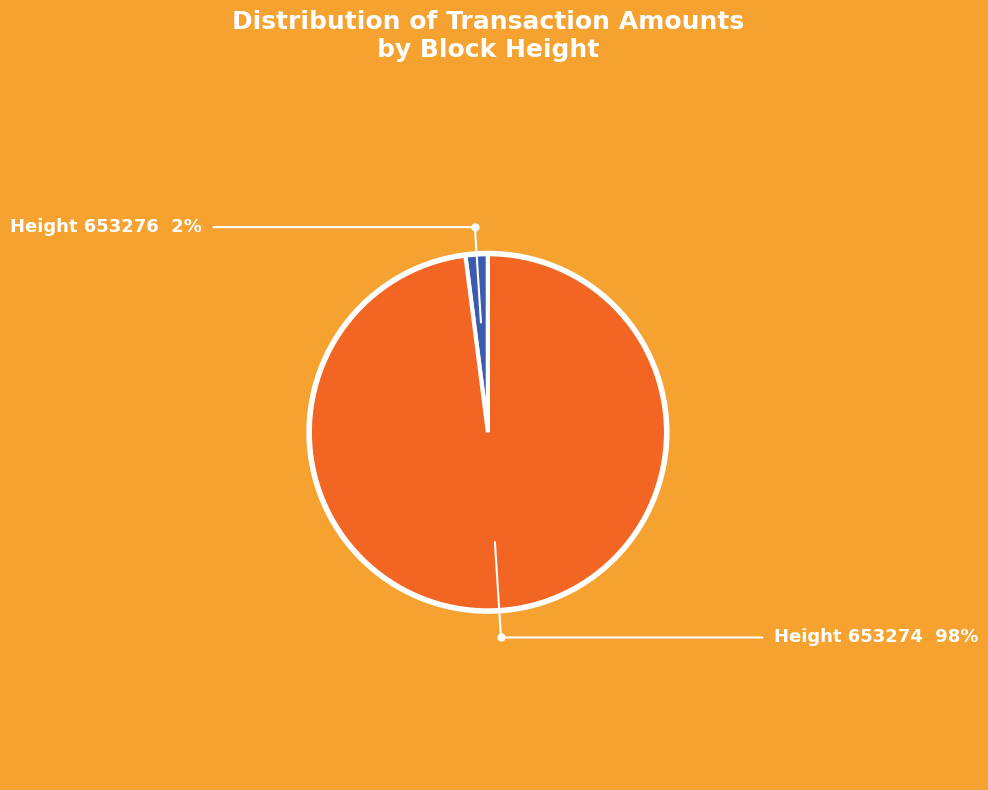

Count the number of slices in the pie.

2